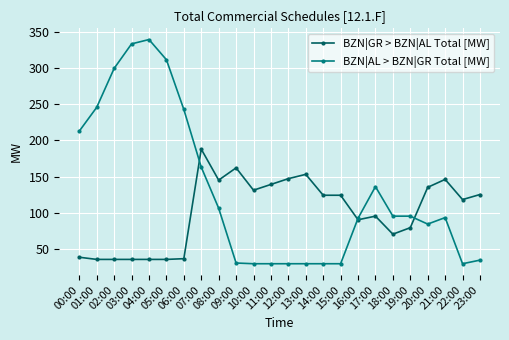

How many categories are shown in the chart?

24